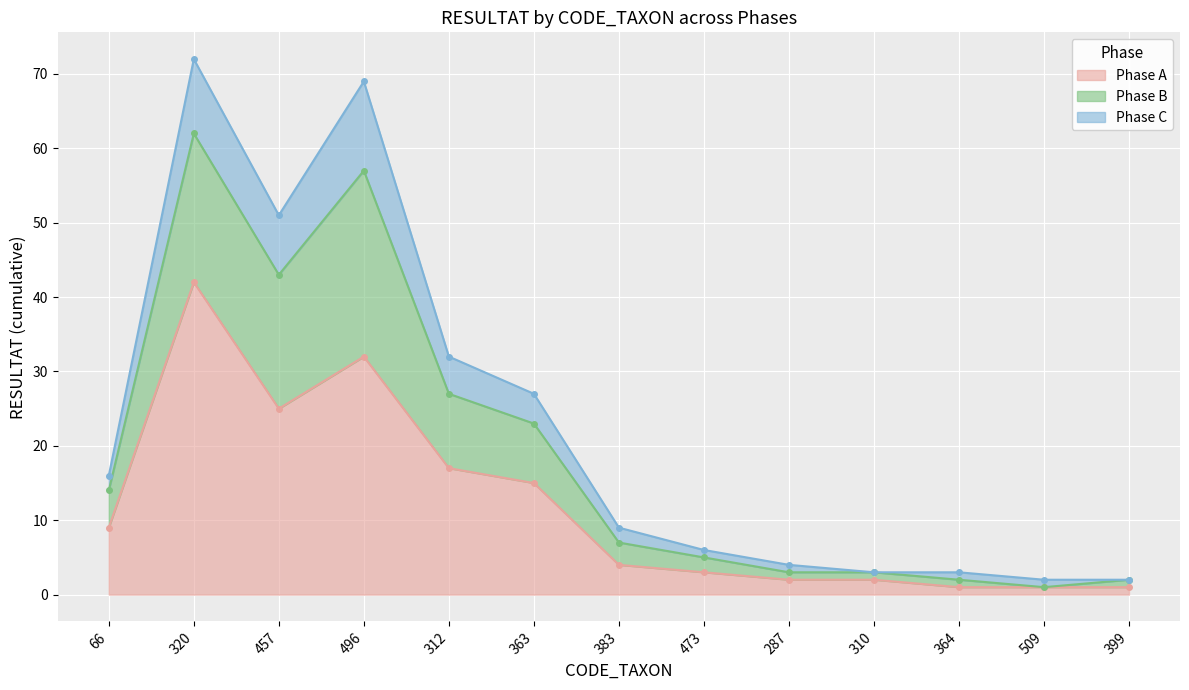

The Phase C series shows 5 at 473. True or false?

True